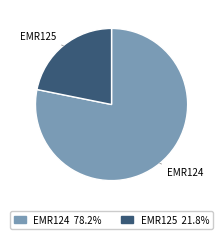

Is it true that EMR124 is 84% of the pie?

False